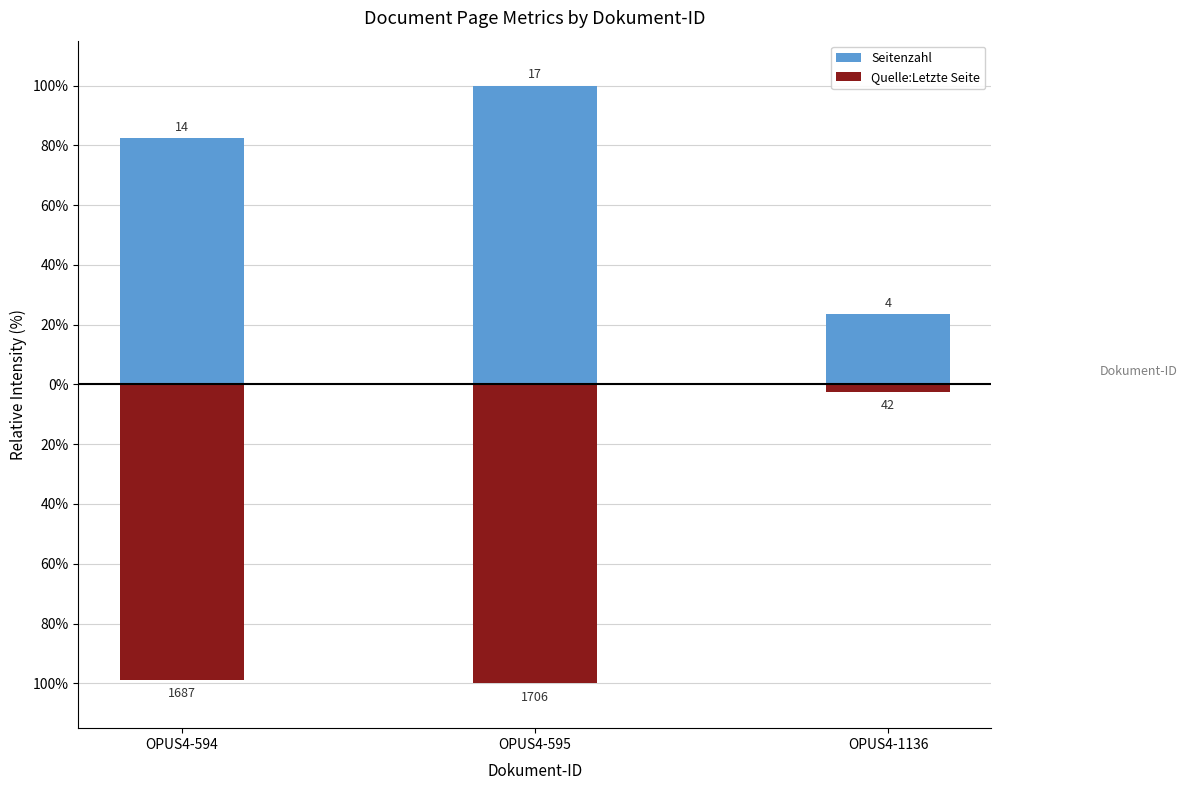

How many bars are there in total?

6